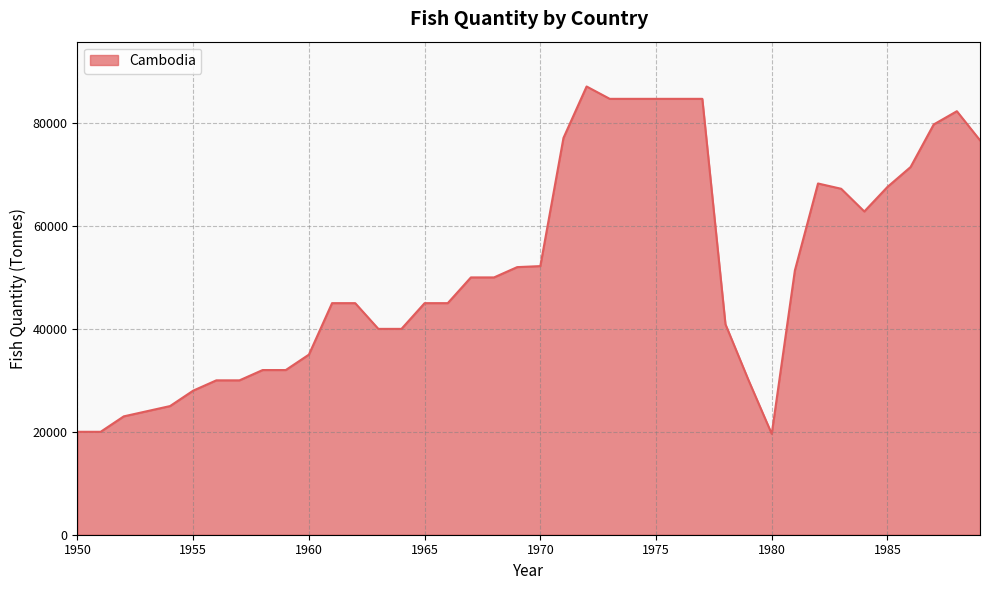

What is the maximum value shown in the chart?

87100